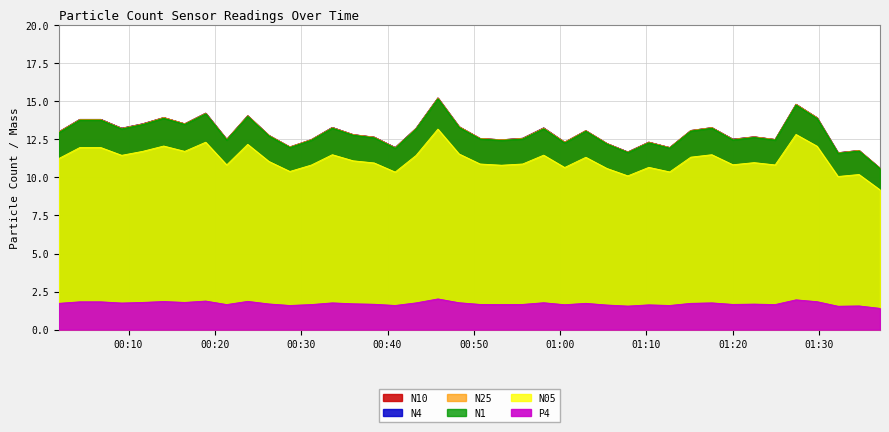

What position from the left is 2024-03-17T00:21:22?

9